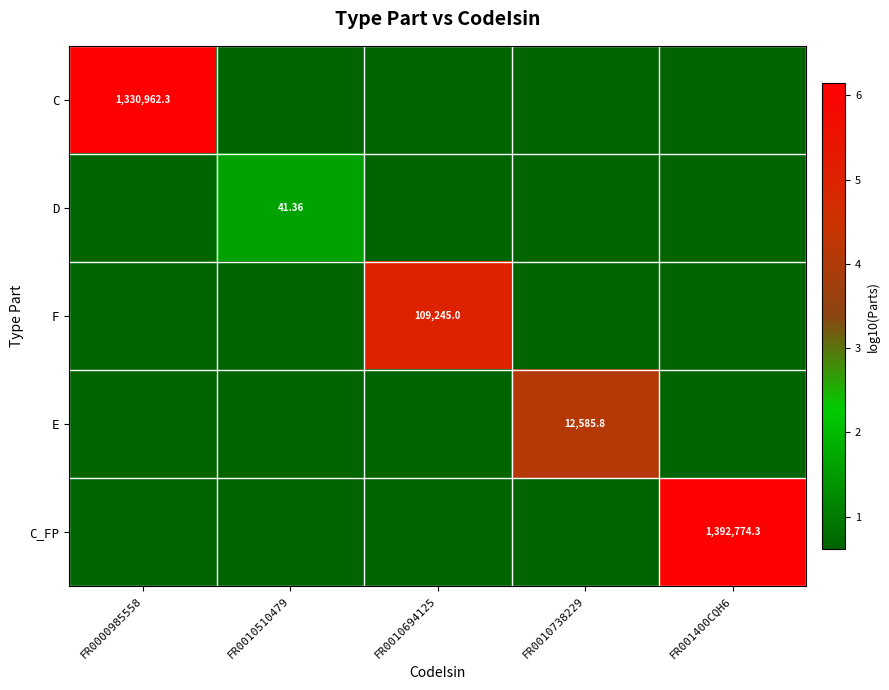

Which has a higher value, FR0000985558 or FR0010694125?

FR0000985558